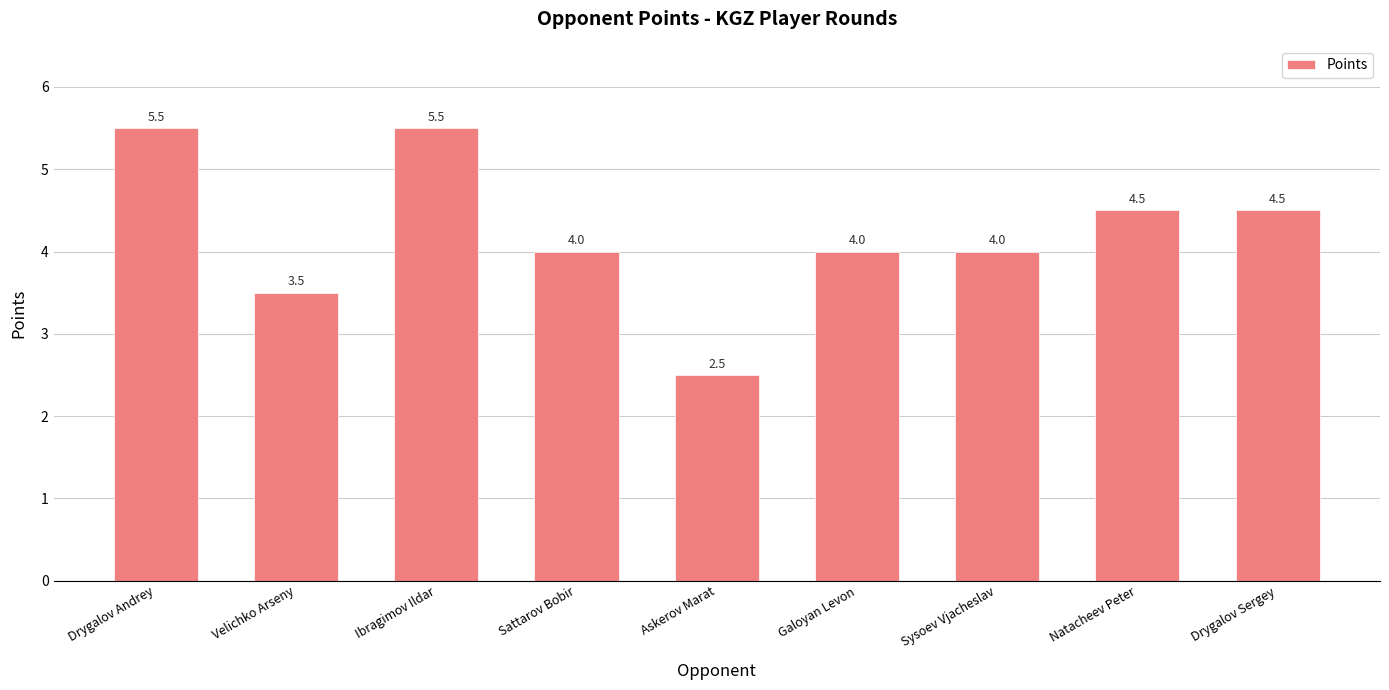

At which label does the data first exceed 4?

Drygalov Andrey